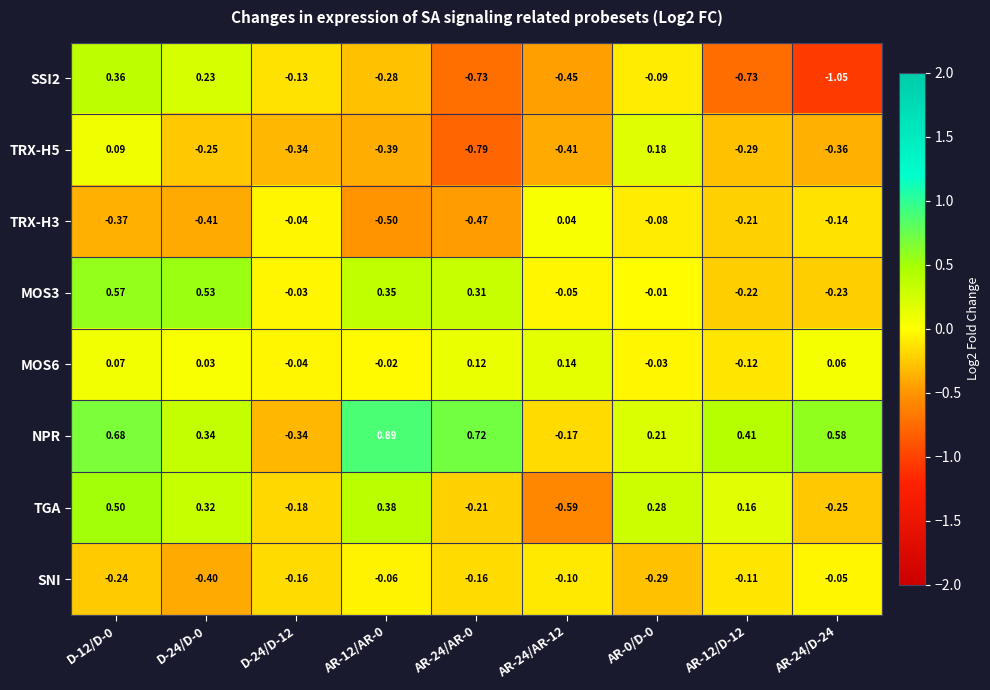

Which series changed the most between D-24/D-12 and AR-12/AR-0?

NPR